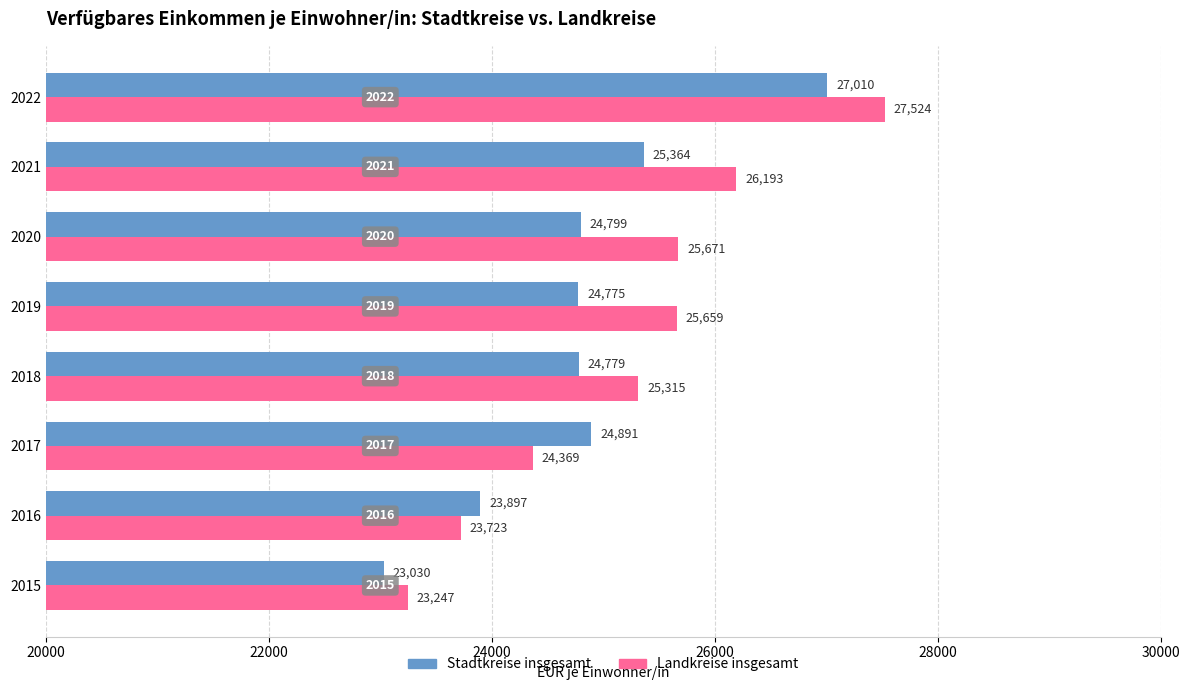

At which category does the chart reach its peak across all series?

2022